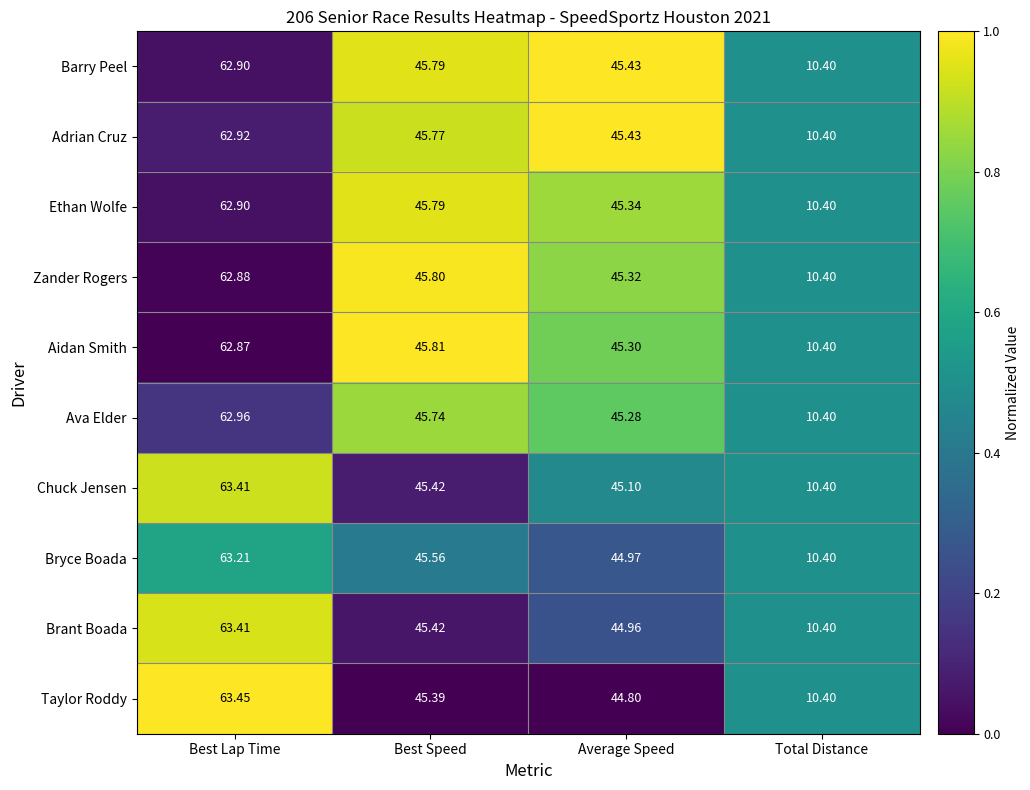

At which category does the chart reach its peak across all series?

Best Lap Time